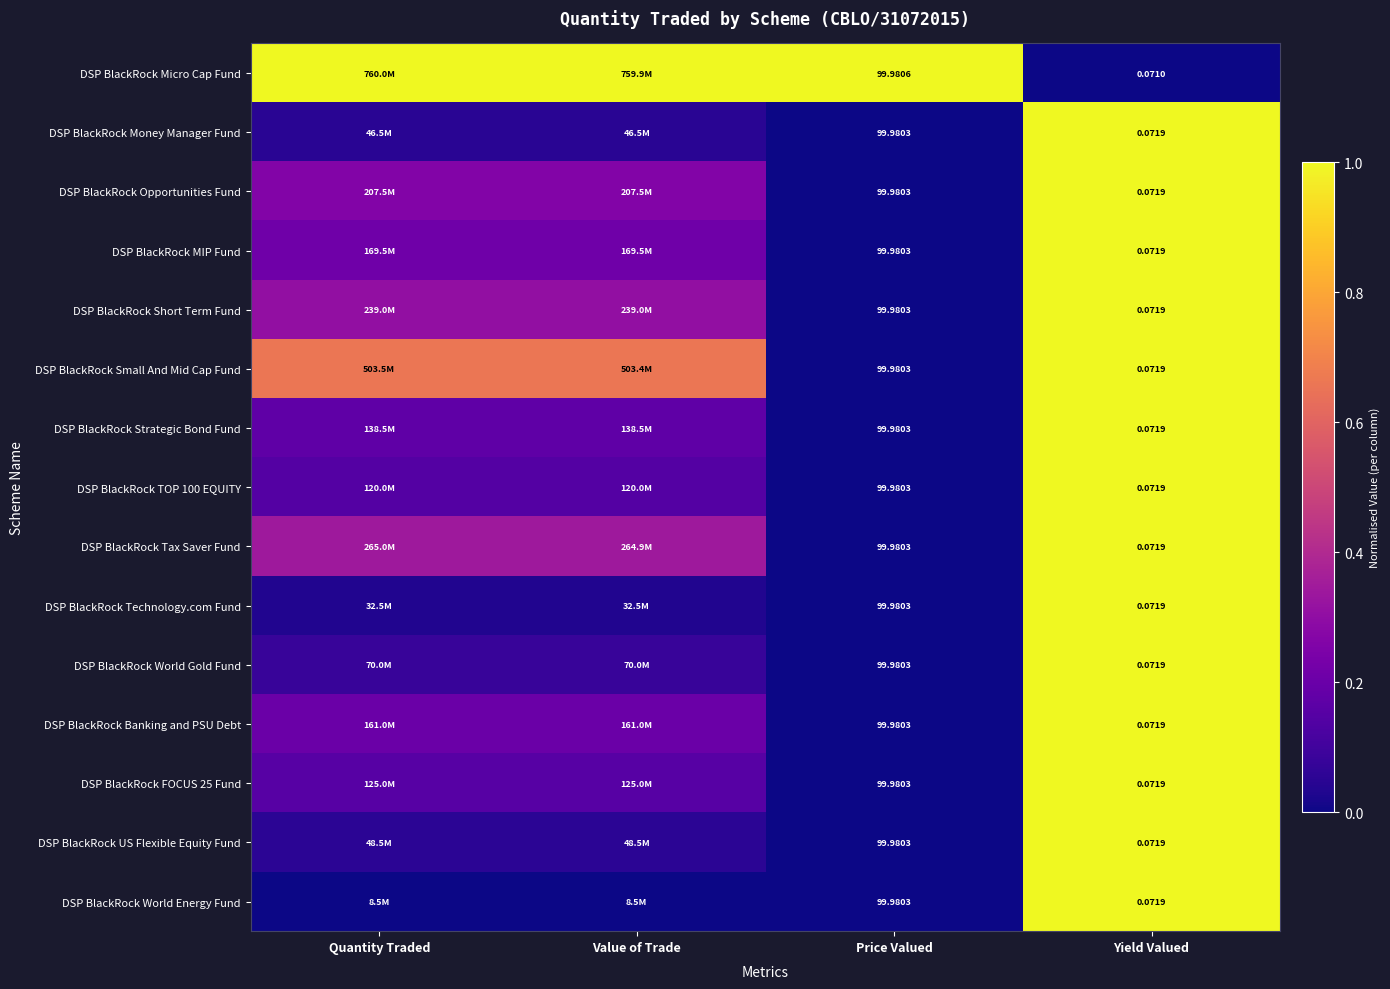

The DSP BlackRock MIP Fund series shows 0.4 at Value of Trade. True or false?

False